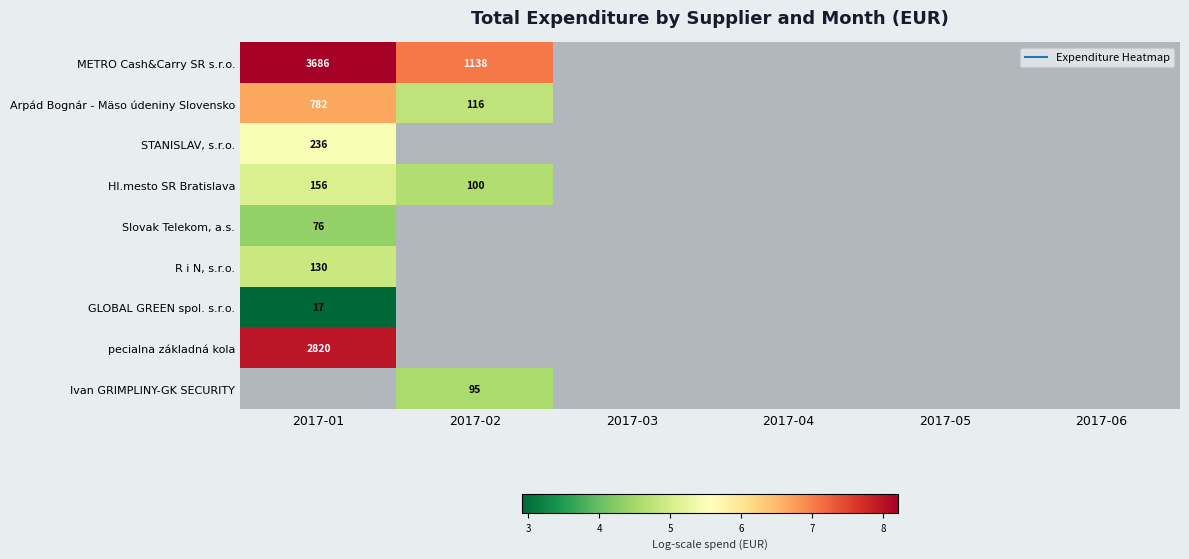

Which label corresponds to the smallest value in the chart?

2017-01